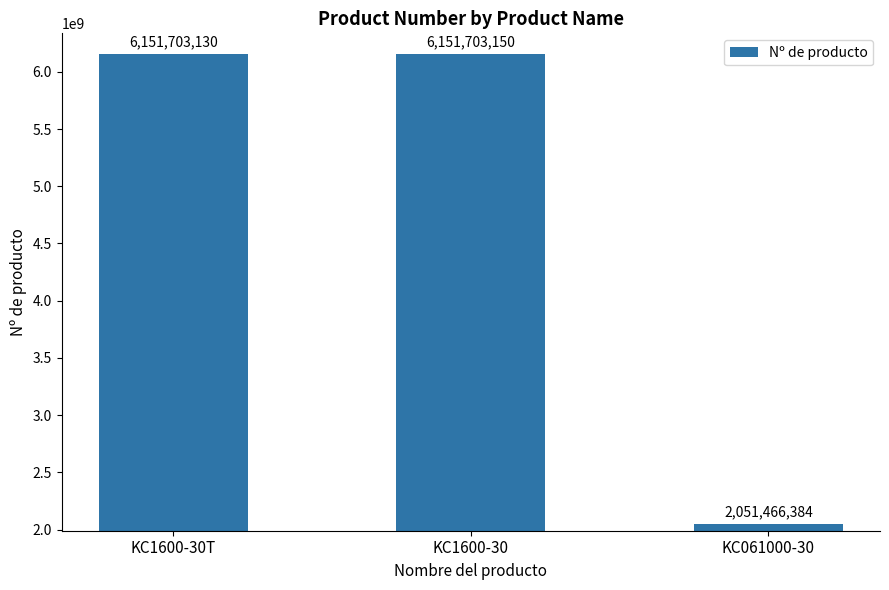

How many data points are less than 6151703130?

1